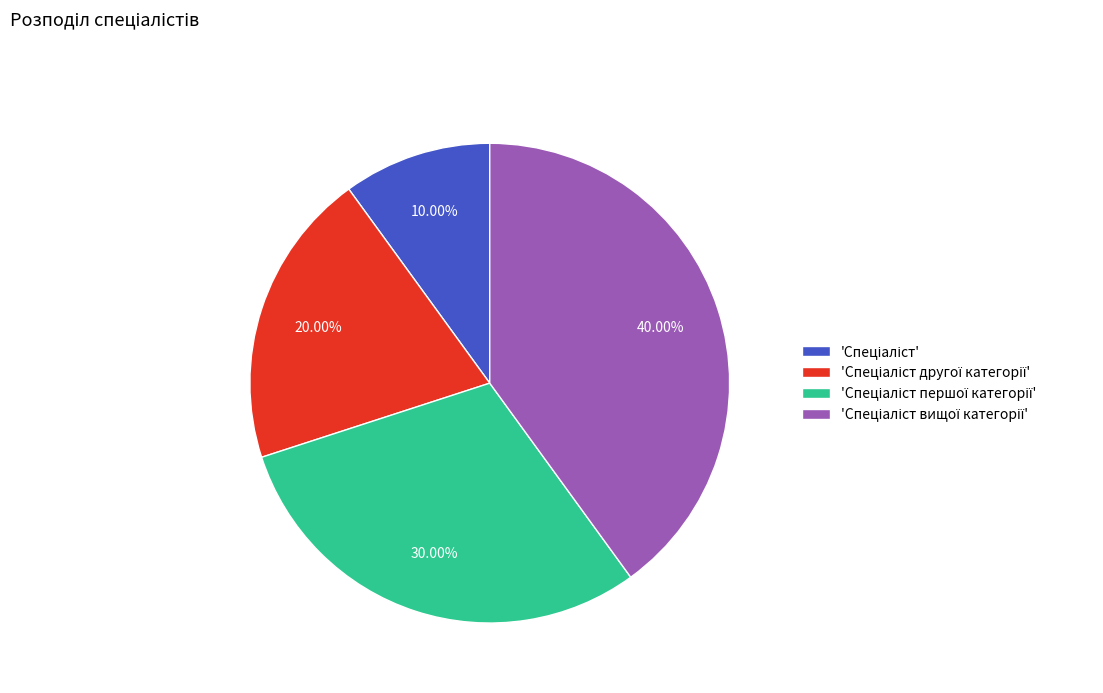

Is there any slice that represents more than half of the pie?

No